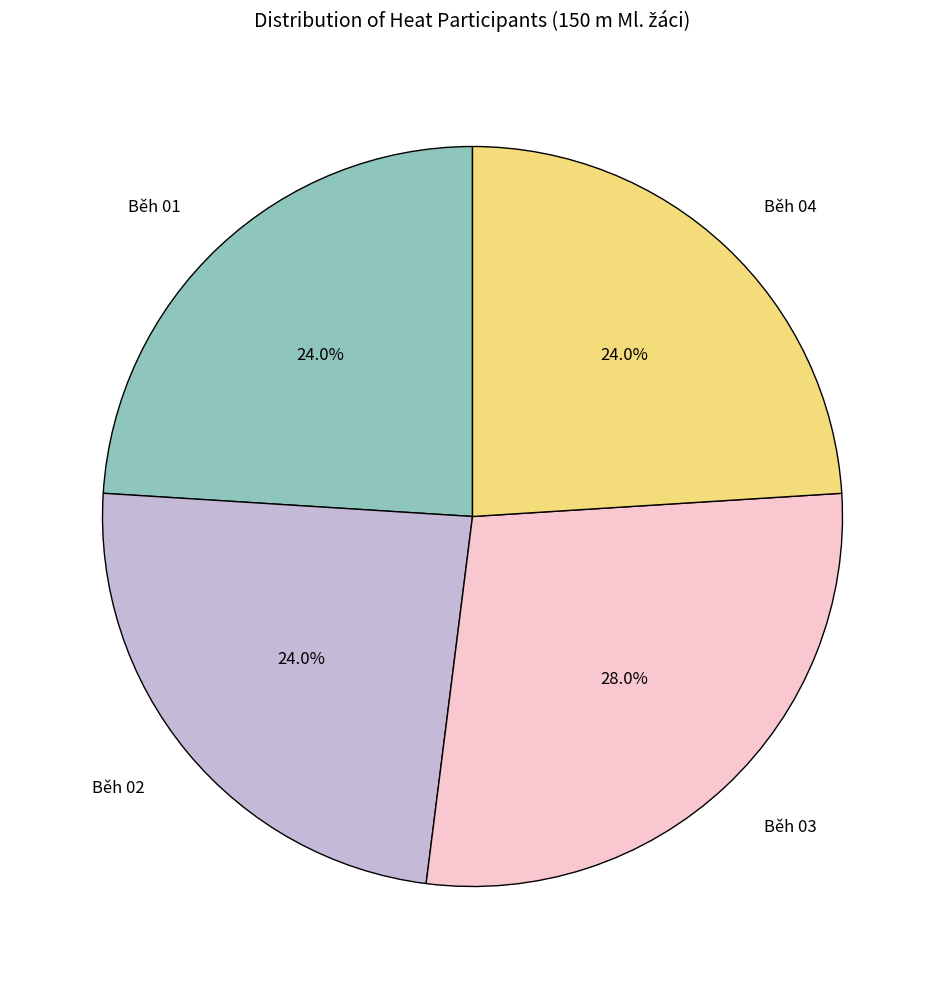

Is there any slice that represents more than half of the pie?

No